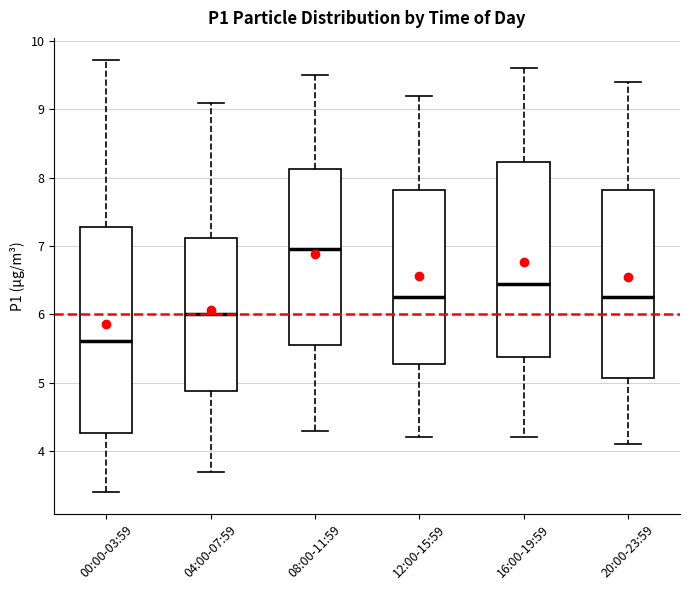

Where does the median line of the box for 20:00-23:59 sit on the y-axis? The values are not printed on the chart, so give them approximately, as read against the axis.

6.3